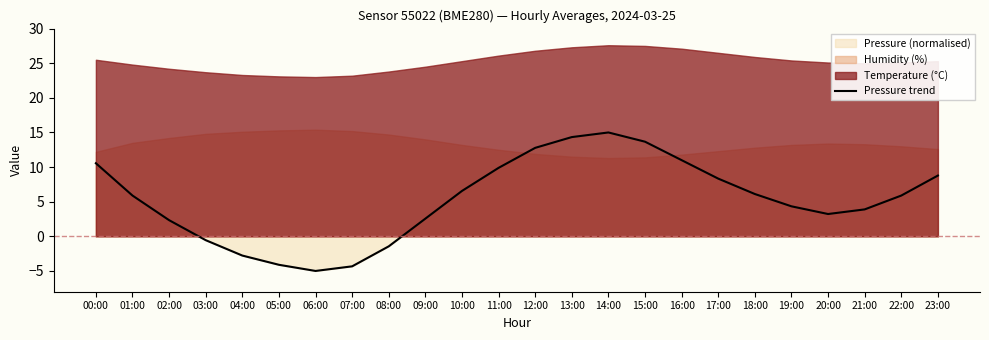

The chart shows a value of 3.9 at 15:00. True or false?

False